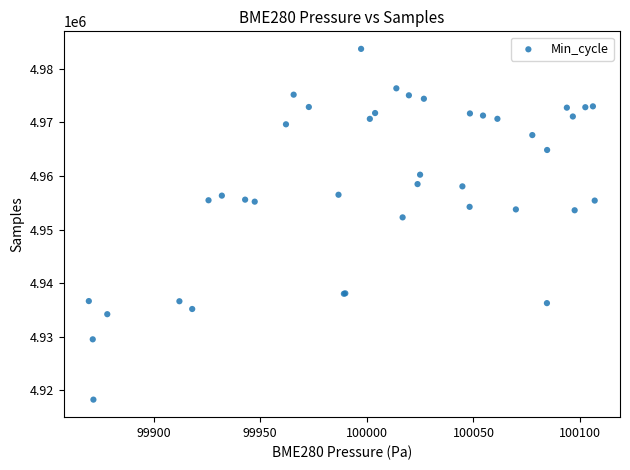

What Y value in the scatter plot is closest to 4950987?

4952271